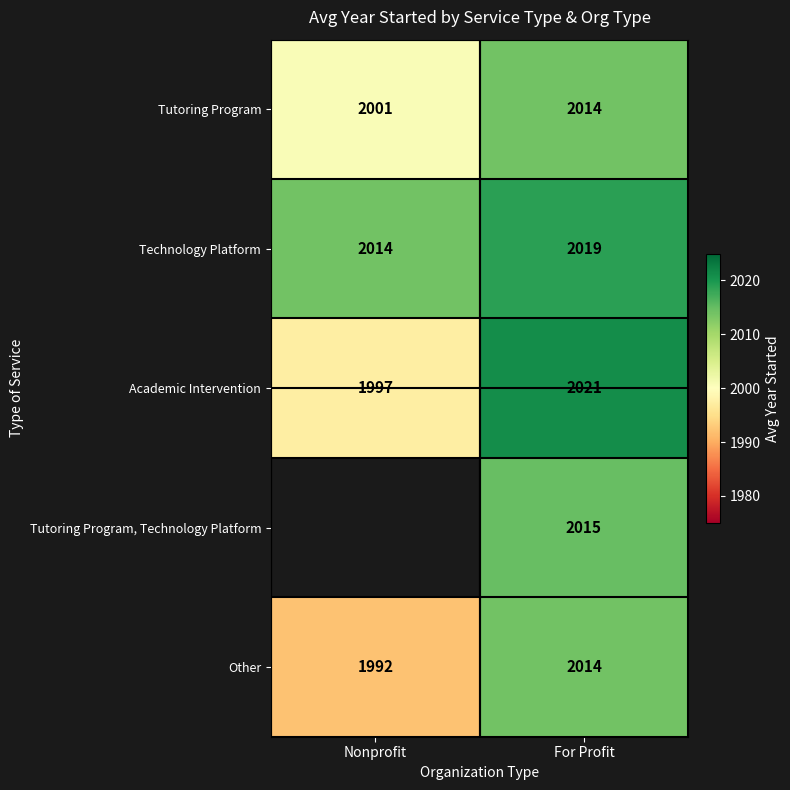

At which label does Academic Intervention reach its minimum?

Nonprofit